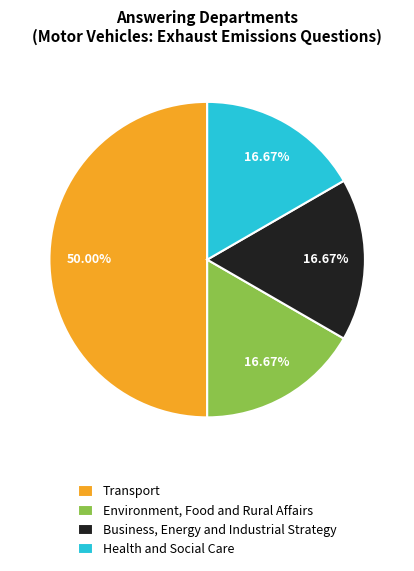

Which has a higher value, Transport or Environment, Food and Rural Affairs?

Transport